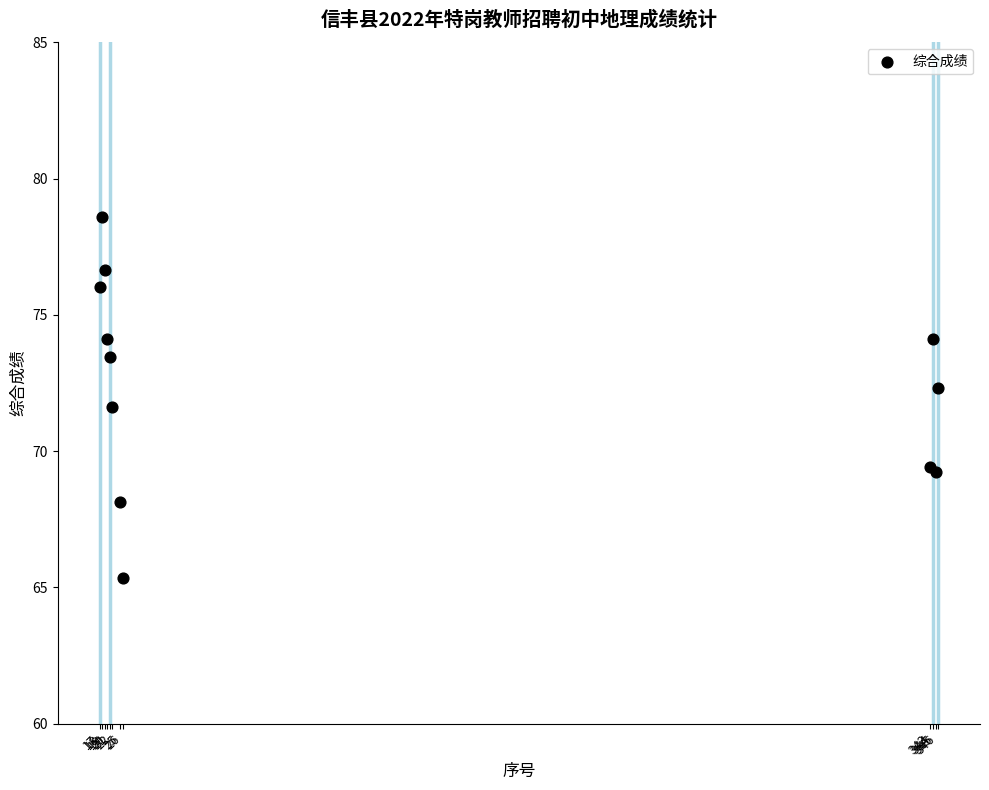

What Y value in the scatter plot is closest to 71?

71.6